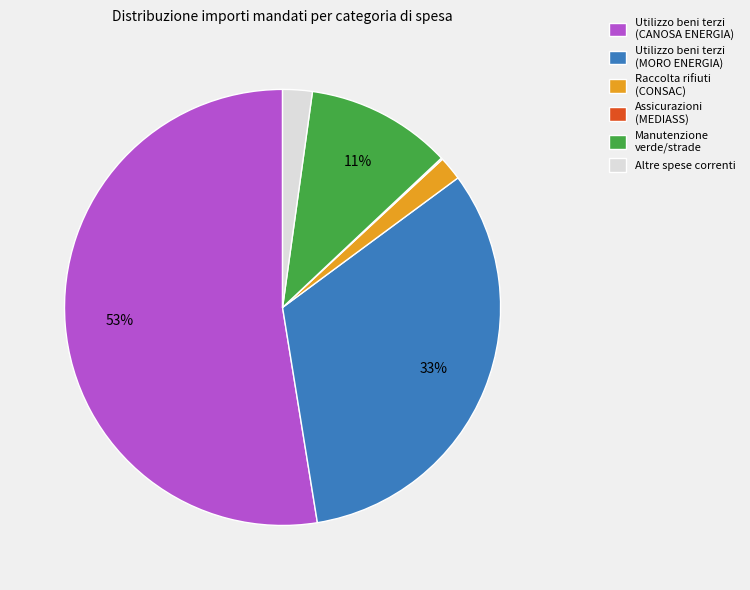

Is it true that Raccolta rifiuti (CONSAC) is 2% of the pie?

True